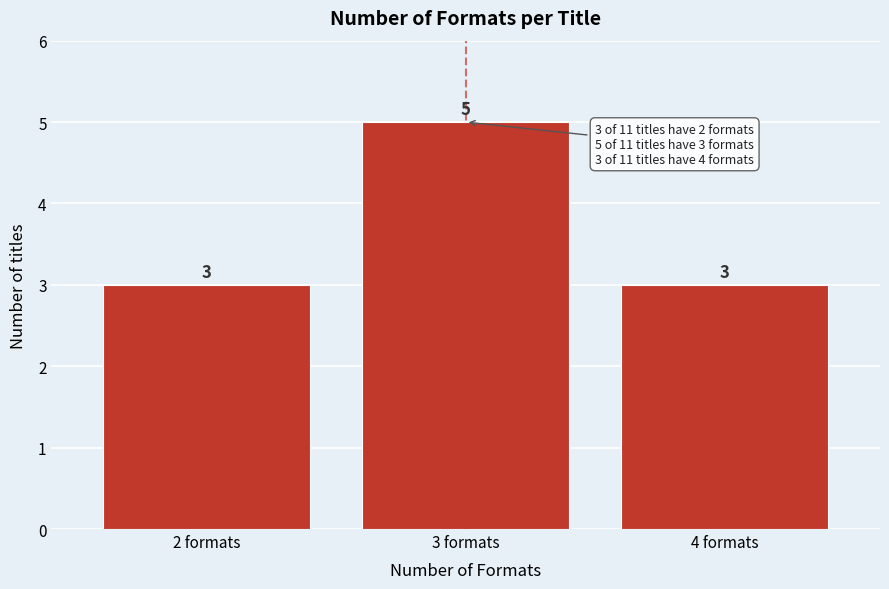

What is the height of the bar covering 3.5 to 4.5 on the x-axis?

3